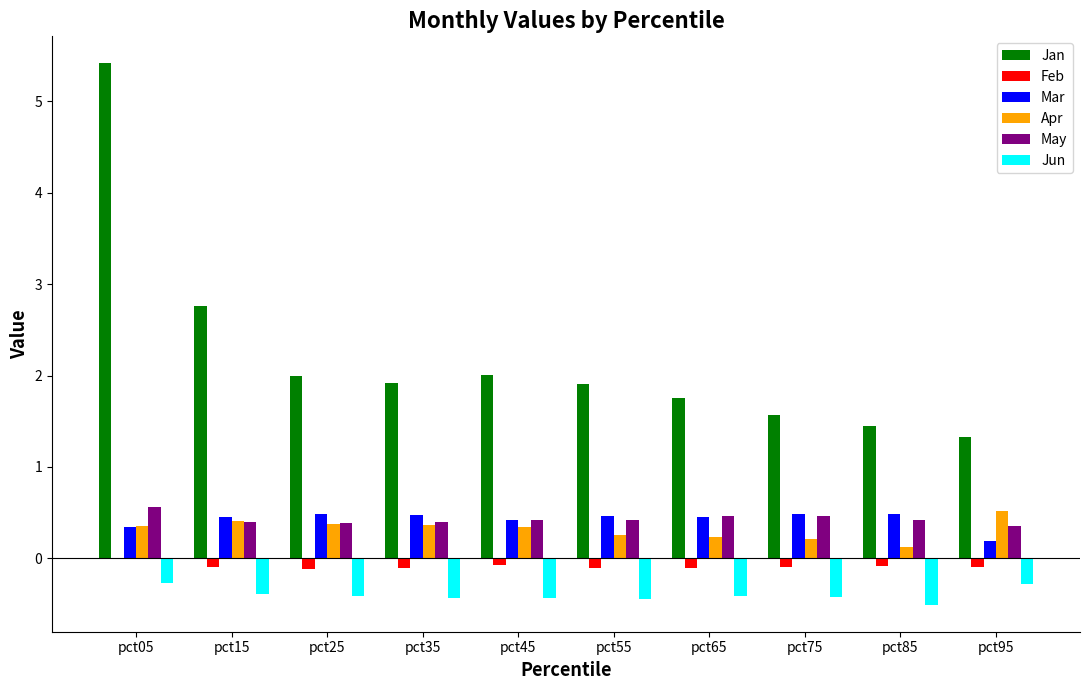

True or false: Feb has a value of -0.1 at pct25.

True